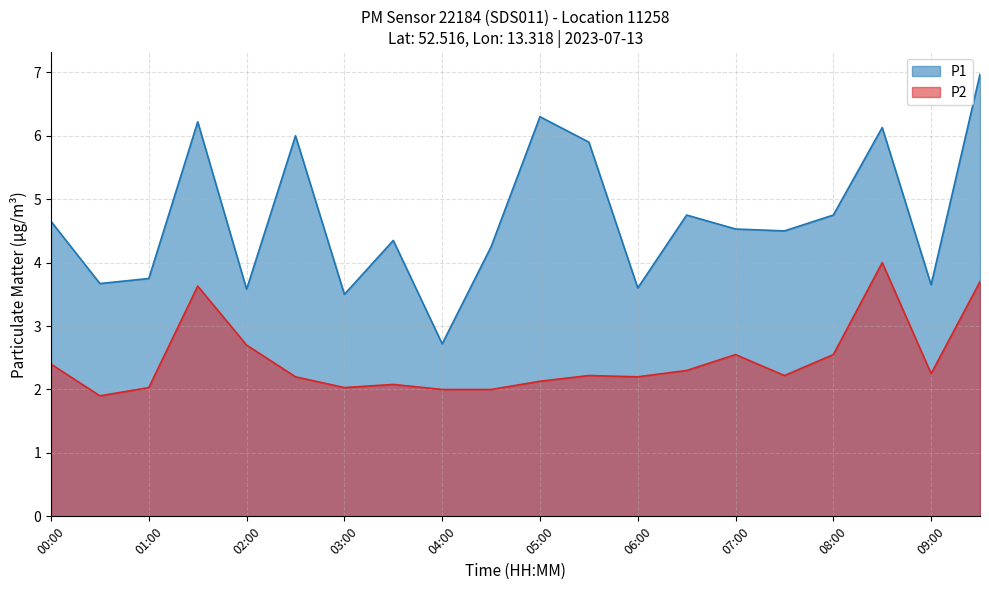

At 00:00, list the series in order from smallest to largest.

P2, P1